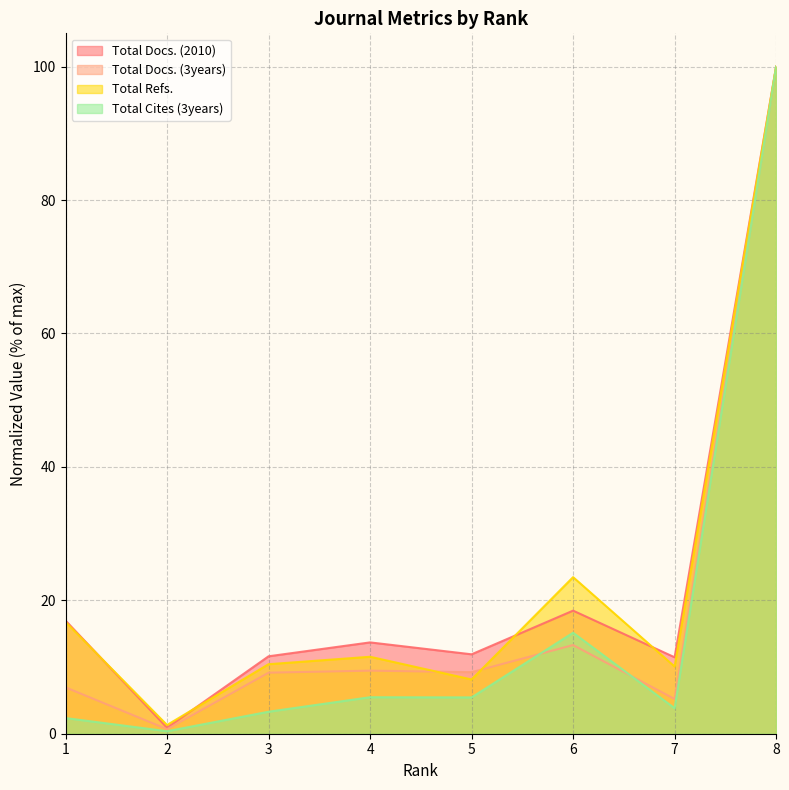

What is the spread (max minus min) of values at 5?

6.5